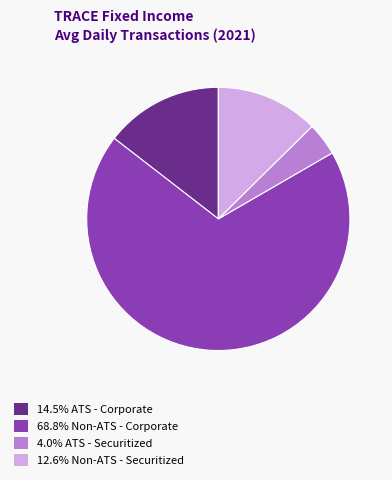

Does any single category account for the majority?

Yes